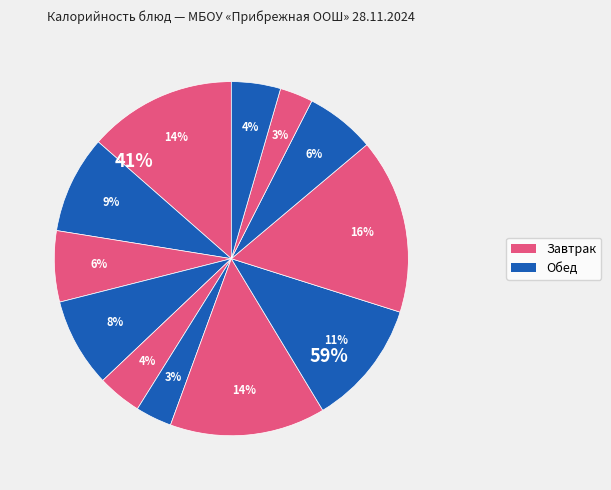

To the nearest percent, what percentage of the pie is Хлеб пшеничный (завтрак)?

4%